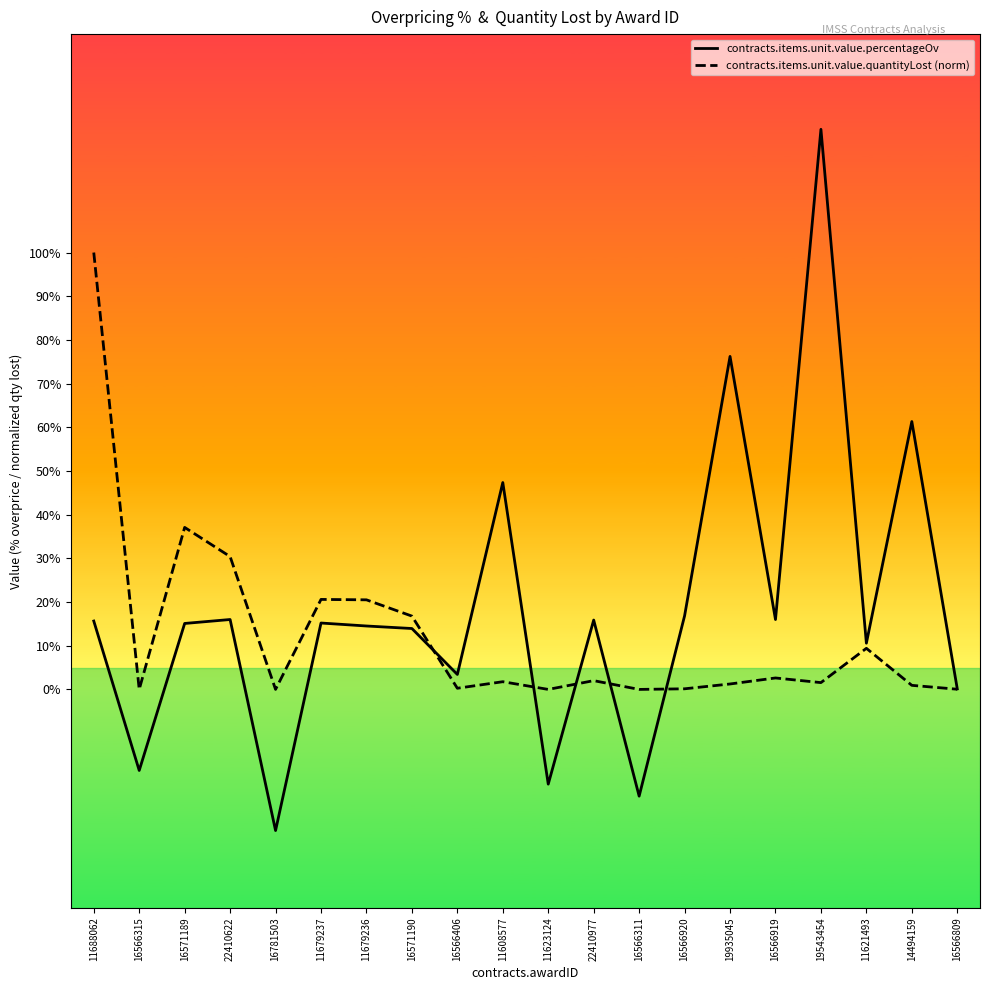

How many interior local peaks does the contracts.items.unit.value.quantityLost (norm) series have?

6